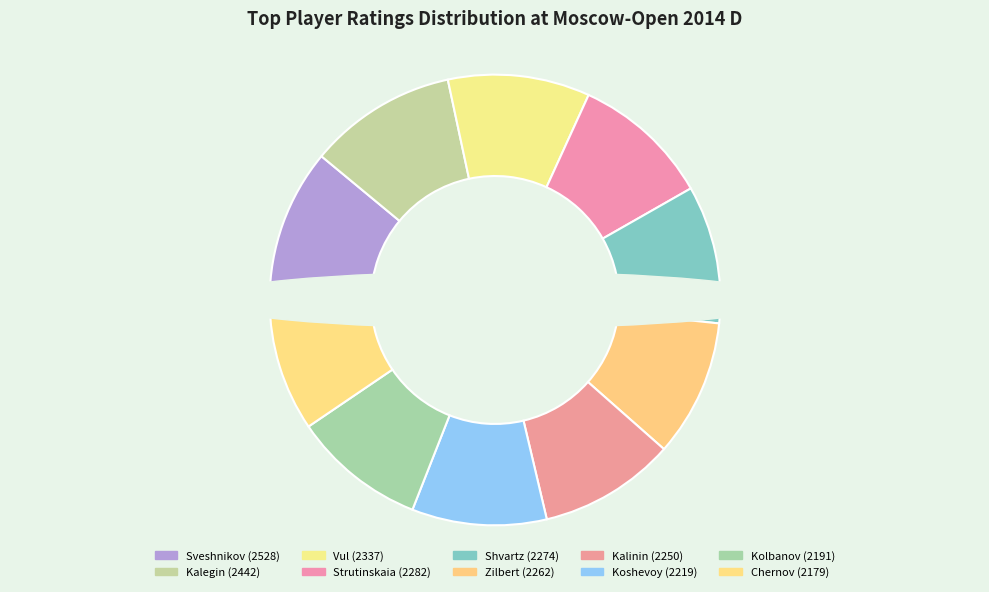

To the nearest percent, what portion does 2262 represent?

10%